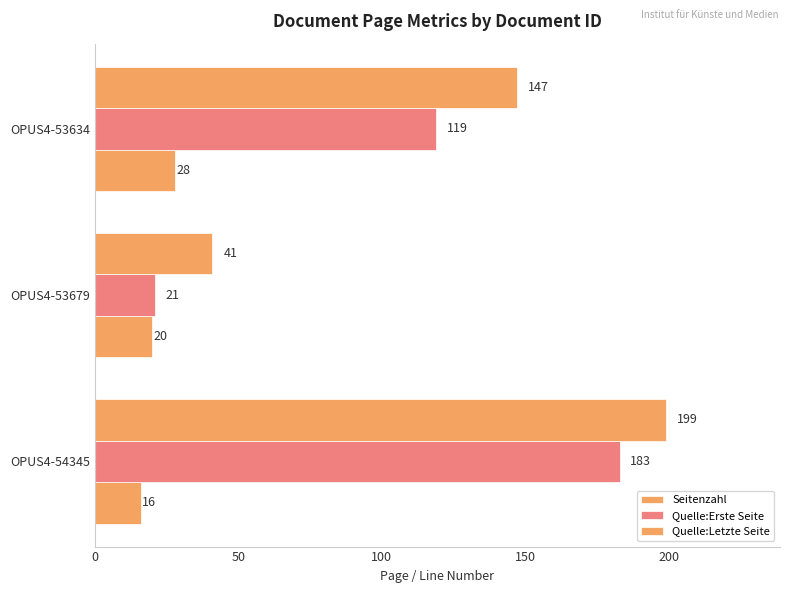

How many values in the Quelle:Erste Seite series are below 119?

1